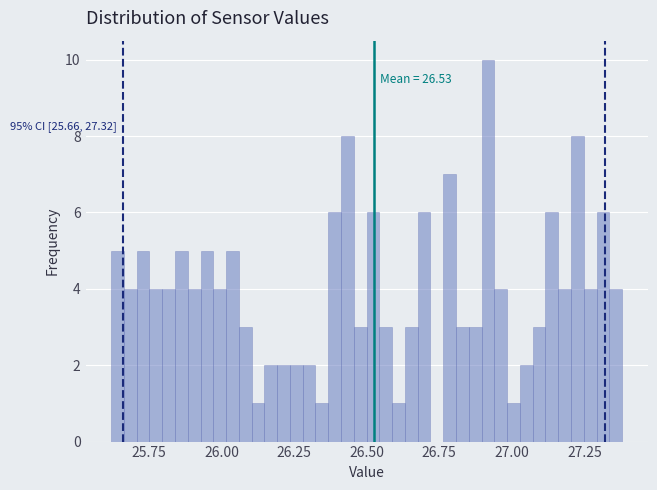

Around what value on the x-axis is the tallest bar? Give the approximate position of its centre, as read against the axis.

26.90